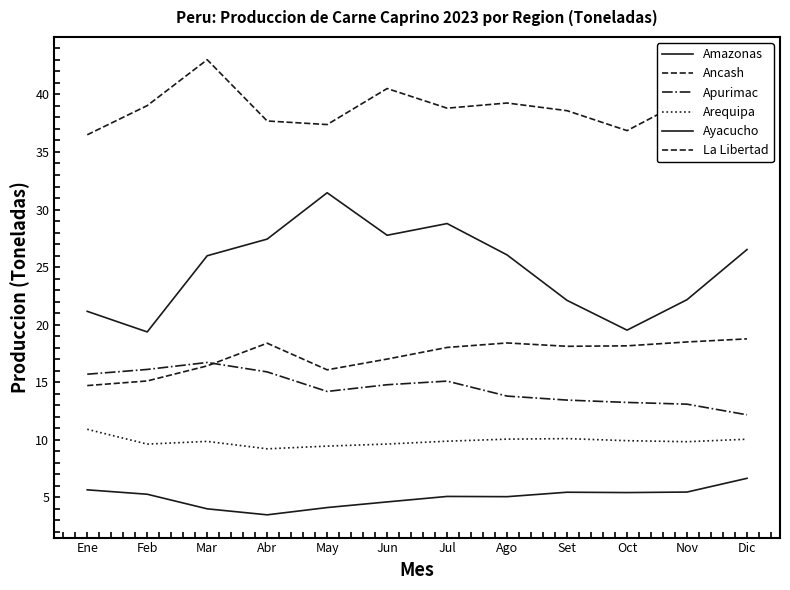

The Ayacucho series shows 32.5 at Oct. True or false?

False